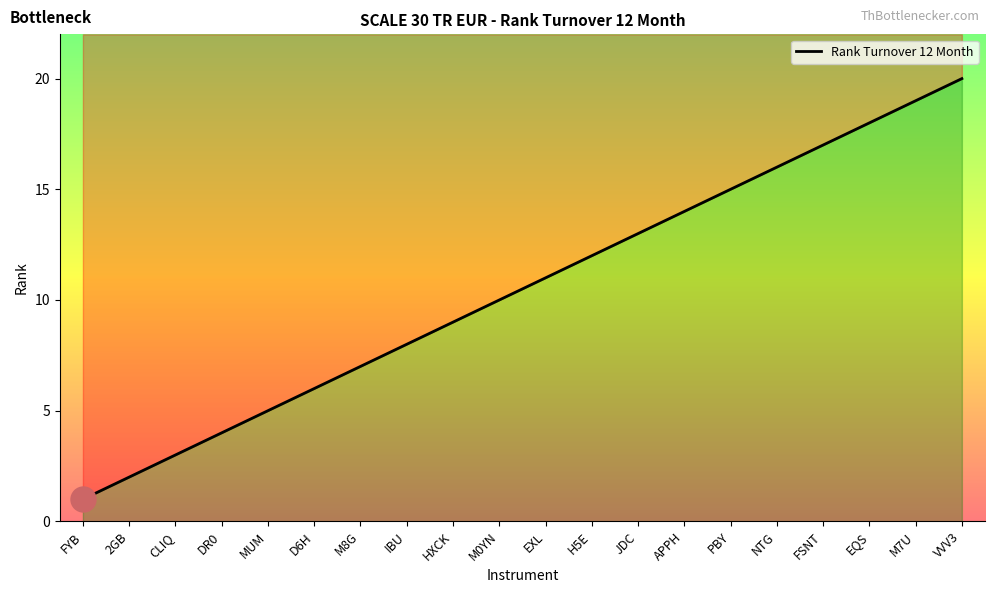

Which category has the highest value across all series?

VVV3